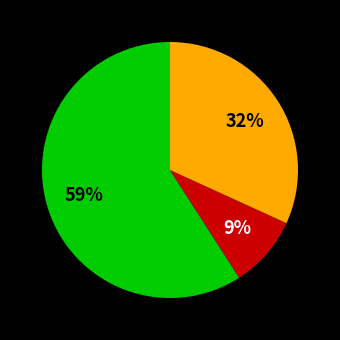

Does any single category account for the majority?

Yes